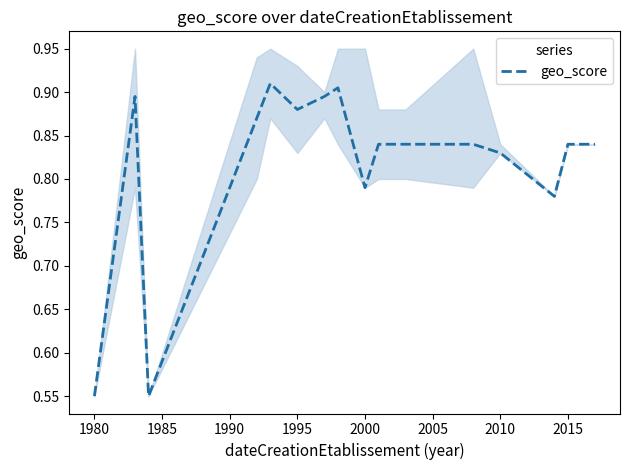

How many interior local peaks (higher than both neighbors) does the data have?

3